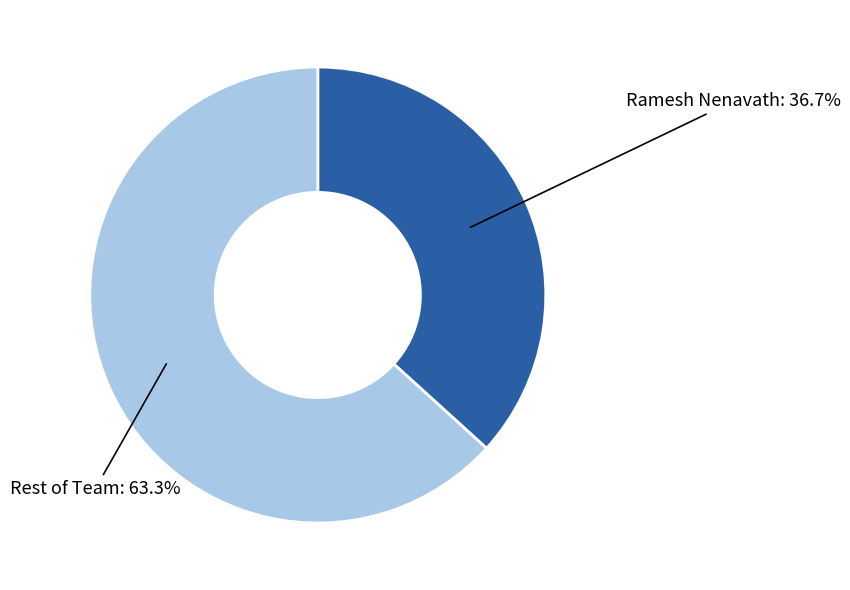

How many segments does this pie chart have?

2